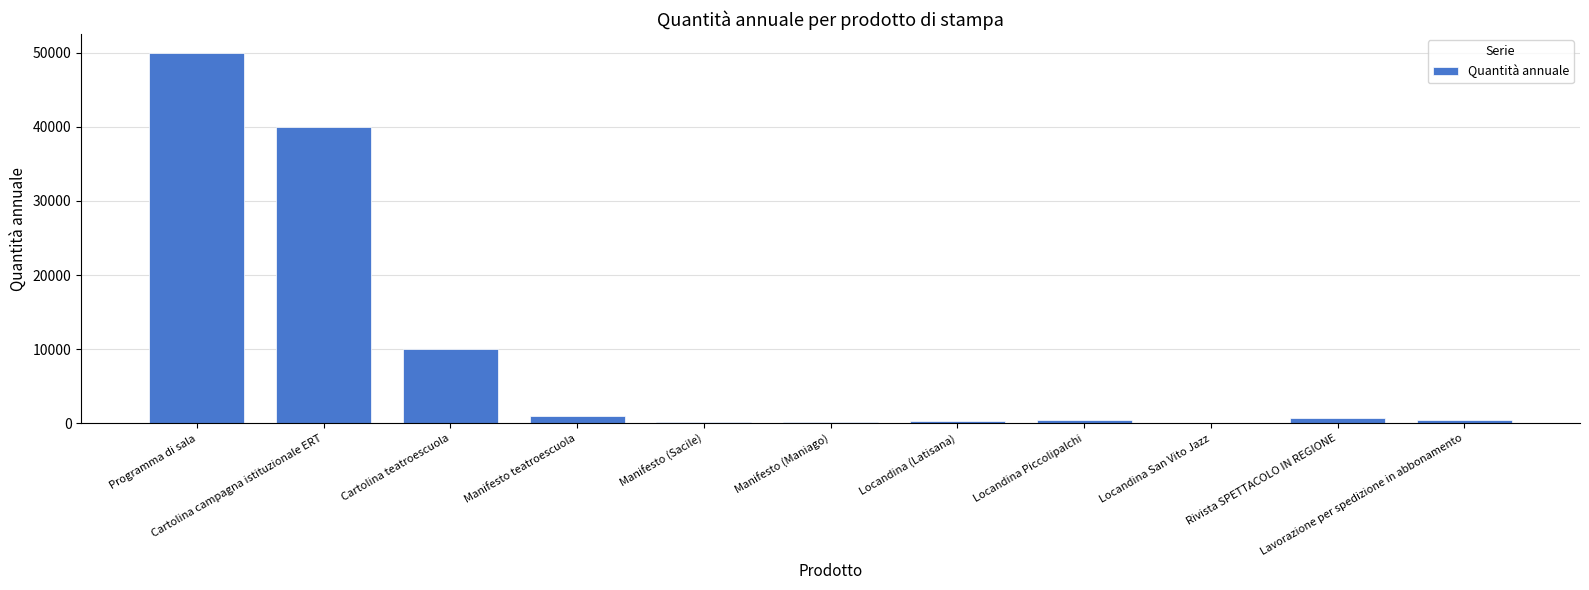

Are the bars grouped side by side (vs. stacked)?

No